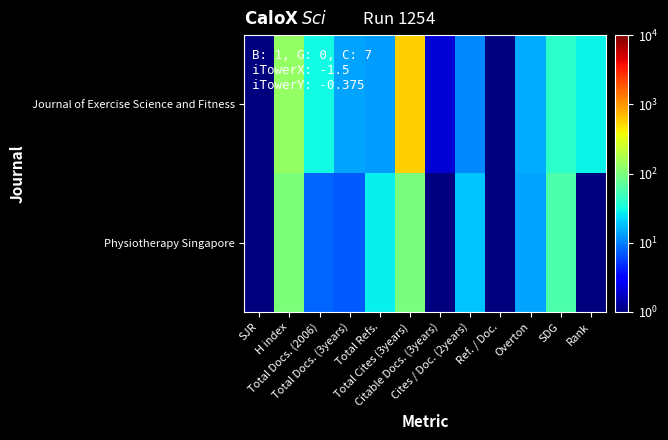

Reading left to right, extract all data points from this chart.

Journal of Exercise Science and Fitness: SJR=1	H index=133	Total Docs. (2006)=31	Total Docs. (3years)=14	Total Refs.=13	Total Cites (3years)=578	Citable Docs. (3years)=2	Cites / Doc. (2years)=11	Ref. / Doc.=1	Overton=15	SDG=41	Rank=29
Physiotherapy Singapore: SJR=1	H index=101	Total Docs. (2006)=8	Total Docs. (3years)=7	Total Refs.=28	Total Cites (3years)=98	Citable Docs. (3years)=1	Cites / Doc. (2years)=19	Ref. / Doc.=1	Overton=14	SDG=60	Rank=1